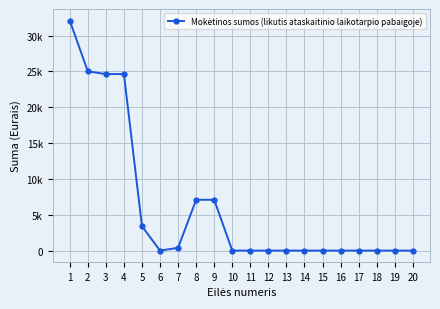

What is the greatest value displayed?

32091.7